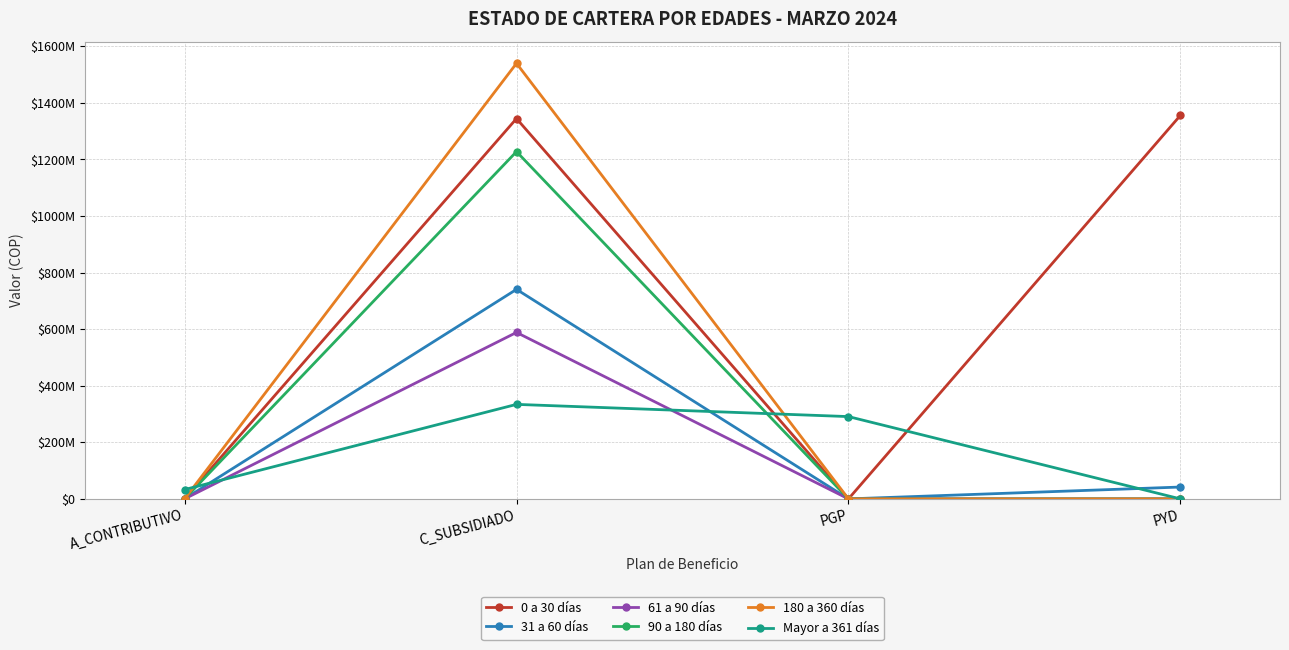

What are all the series names shown in the legend?

0 a 30 días, 31 a 60 días, 61 a 90 días, 90 a 180 días, 180 a 360 días, Mayor a 361 días